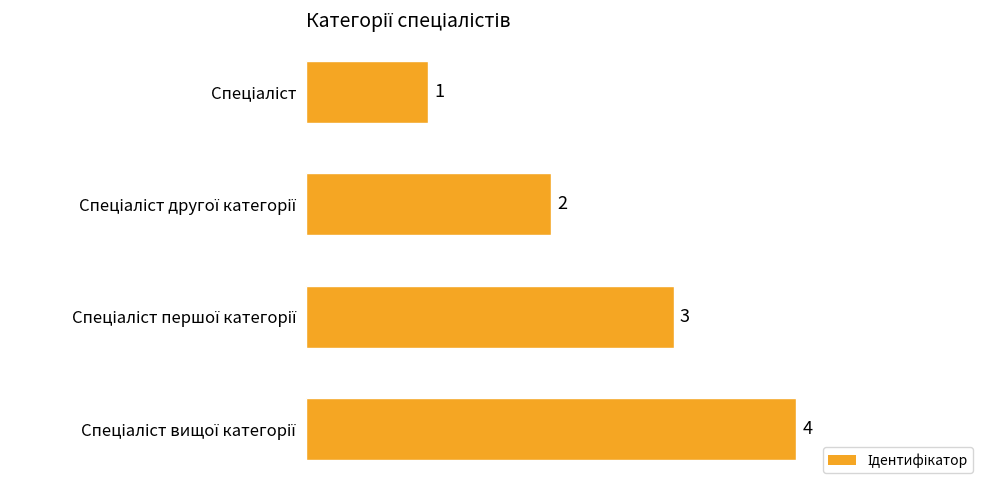

What is the value of the 4th bar from the top?

4